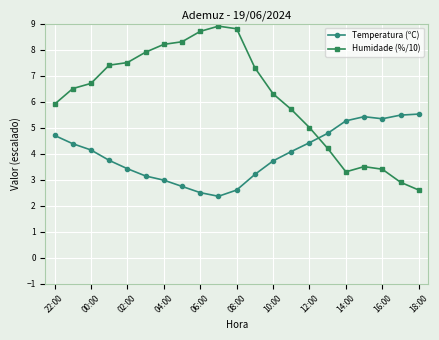

Is this an area chart (filled region under the line)?

No